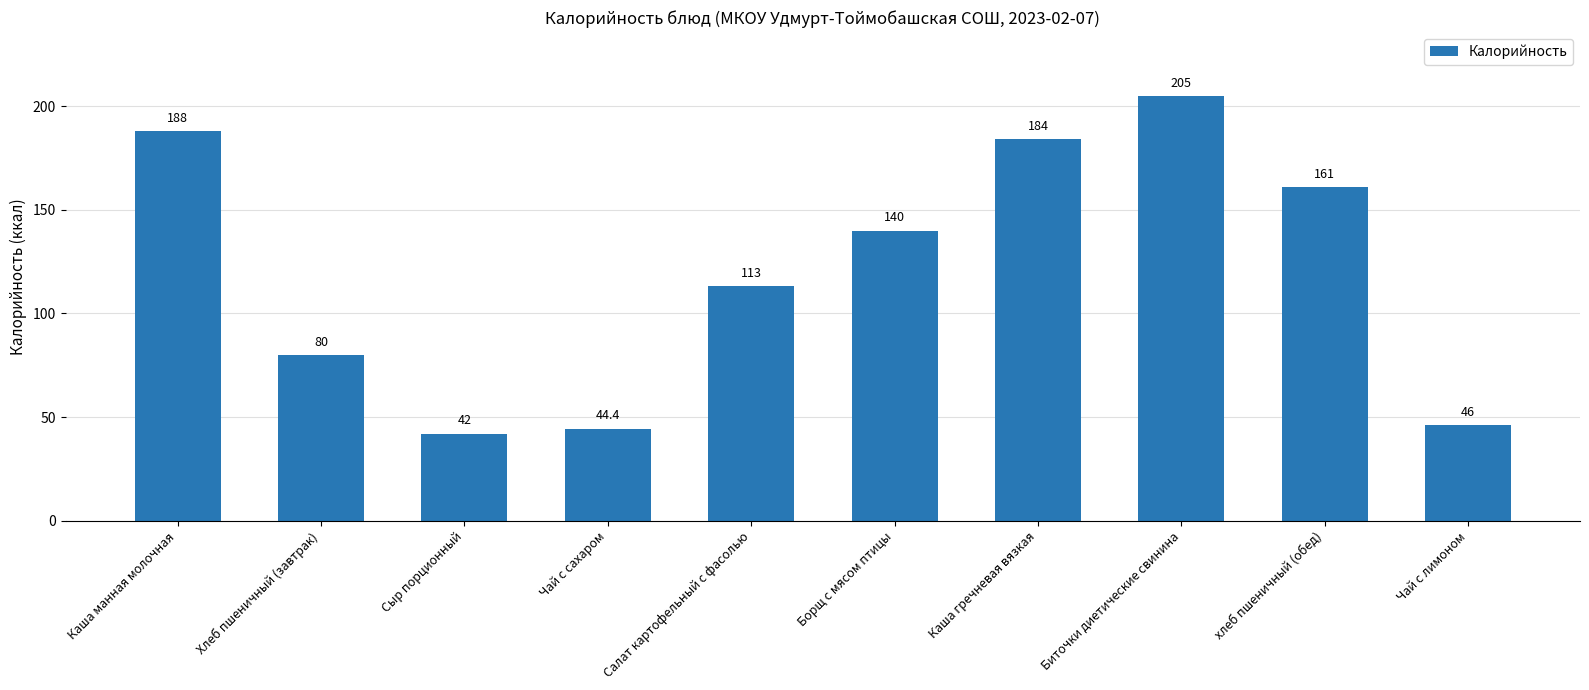

What is the difference between the second highest and second lowest values?

143.6